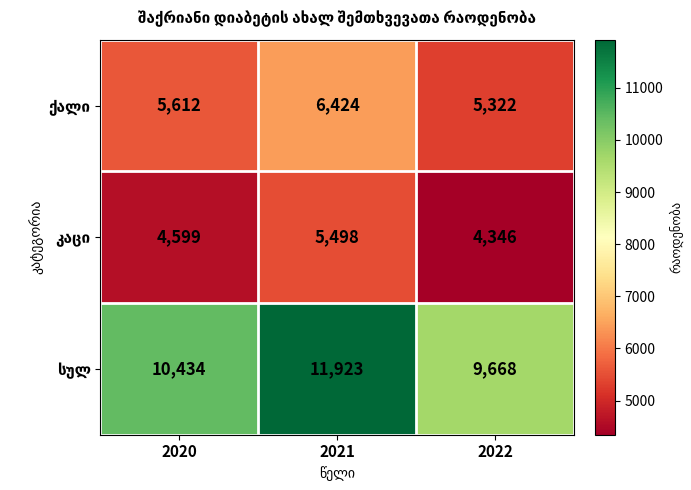

At which category does the chart reach its minimum across all series?

2022